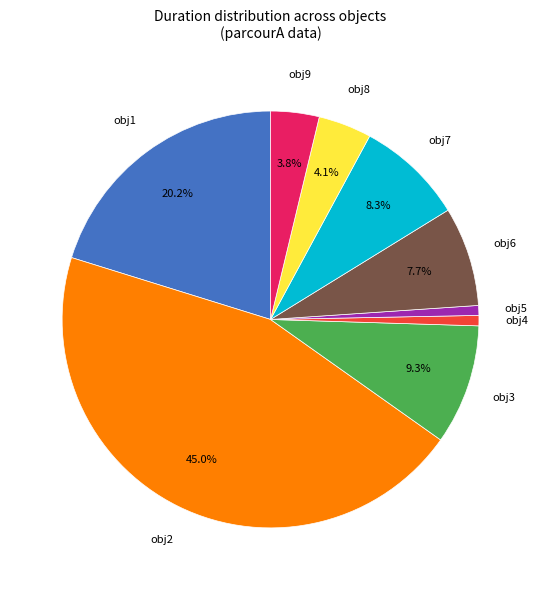

To the nearest percent, what is the average slice percentage?

11%